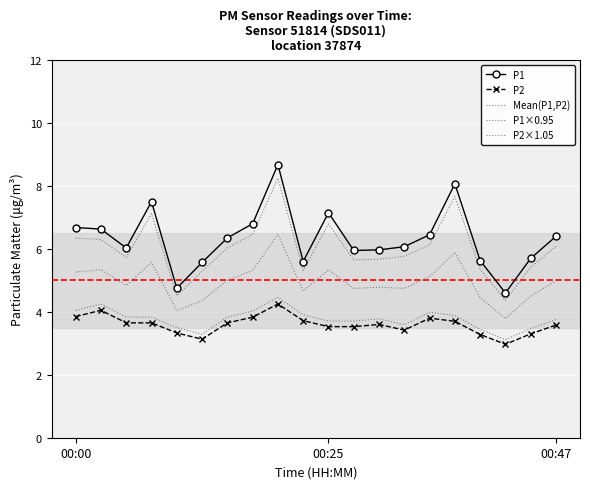

At which category does the chart reach its minimum across all series?

17